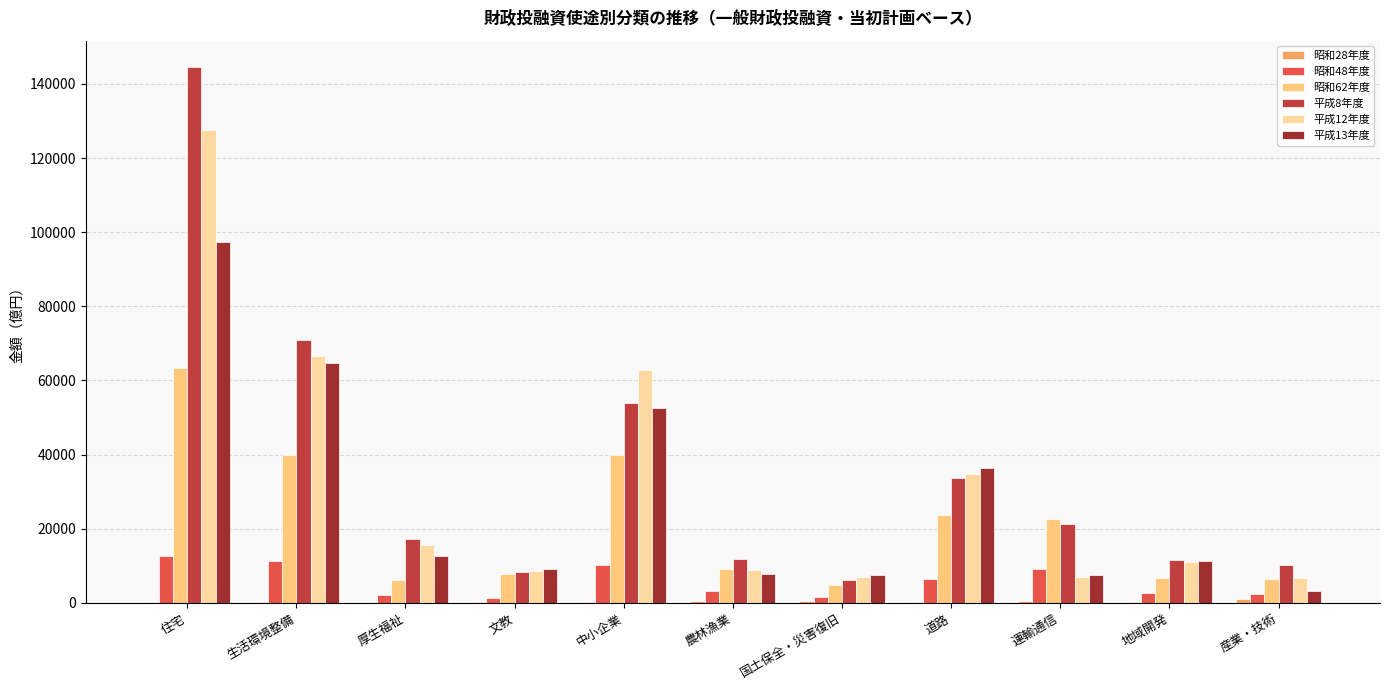

How many groups of bars are there?

11